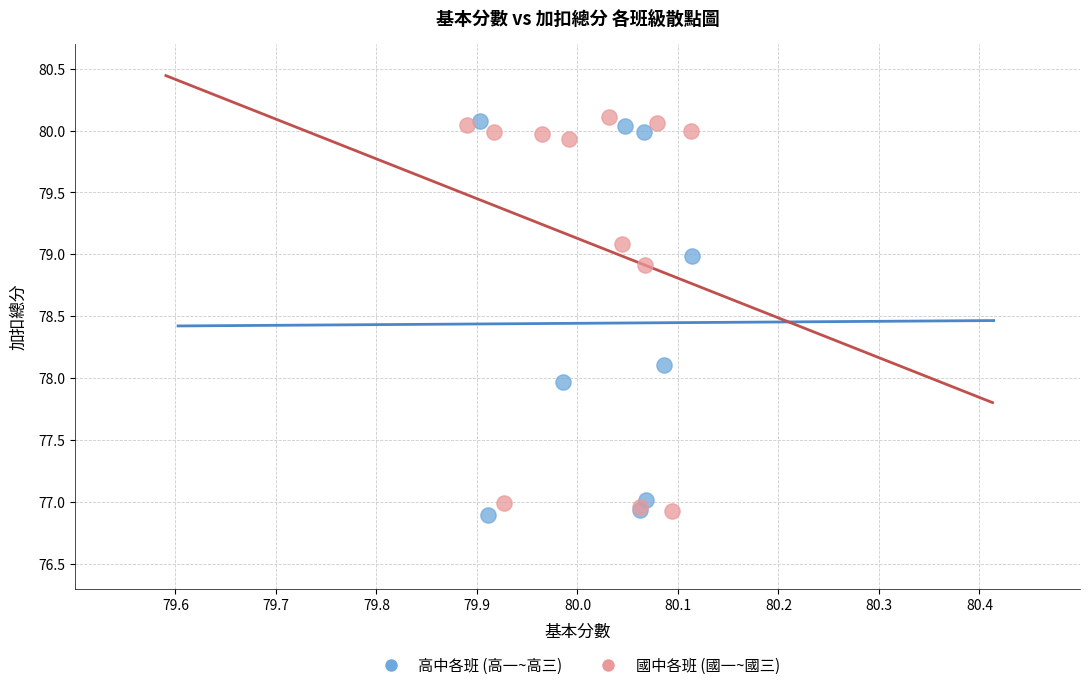

What are all the series names shown in the legend?

高中各班 (高一~高三), 國中各班 (國一~國三)